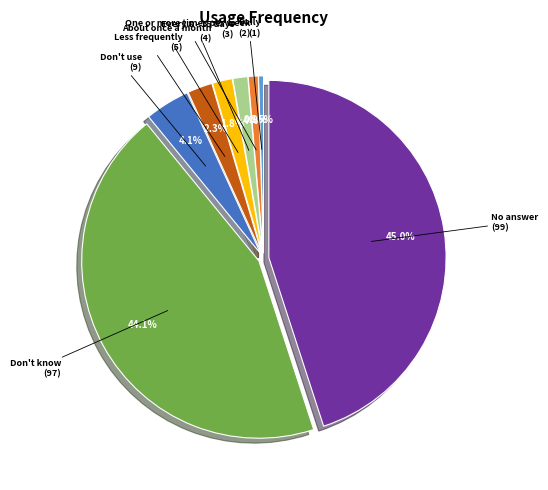

Is No answer the majority of the pie?

No